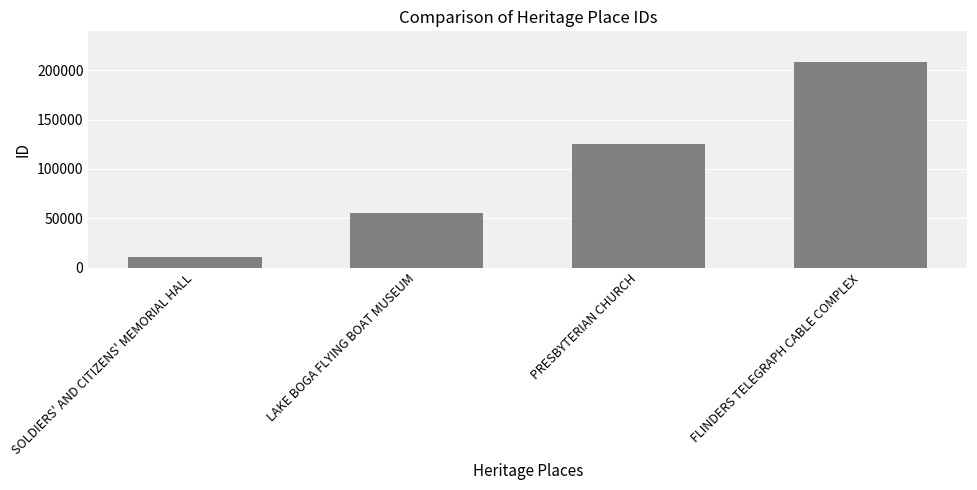

What is the difference between the second highest and second lowest values?

68928